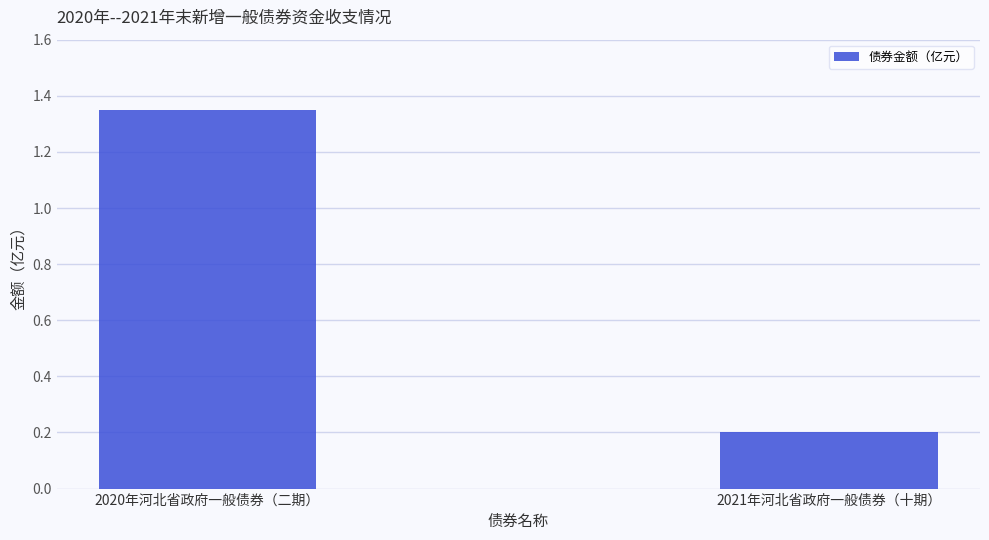

What value does the data have at 2021年河北省政府一般债券（十期）?

0.2